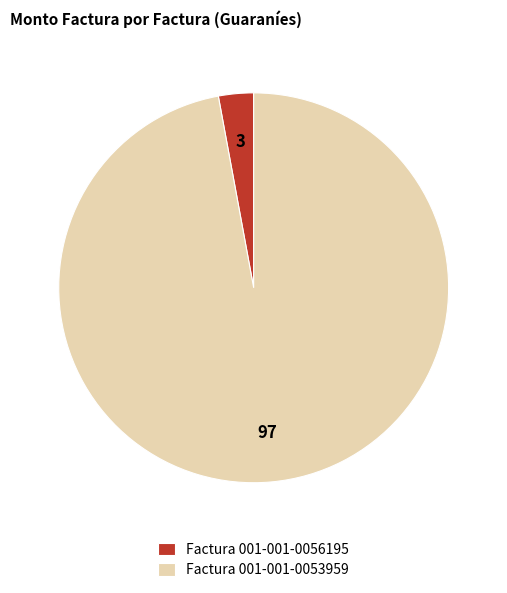

Rank the categories by value from highest to lowest.

Factura 001-001-0053959, Factura 001-001-0056195